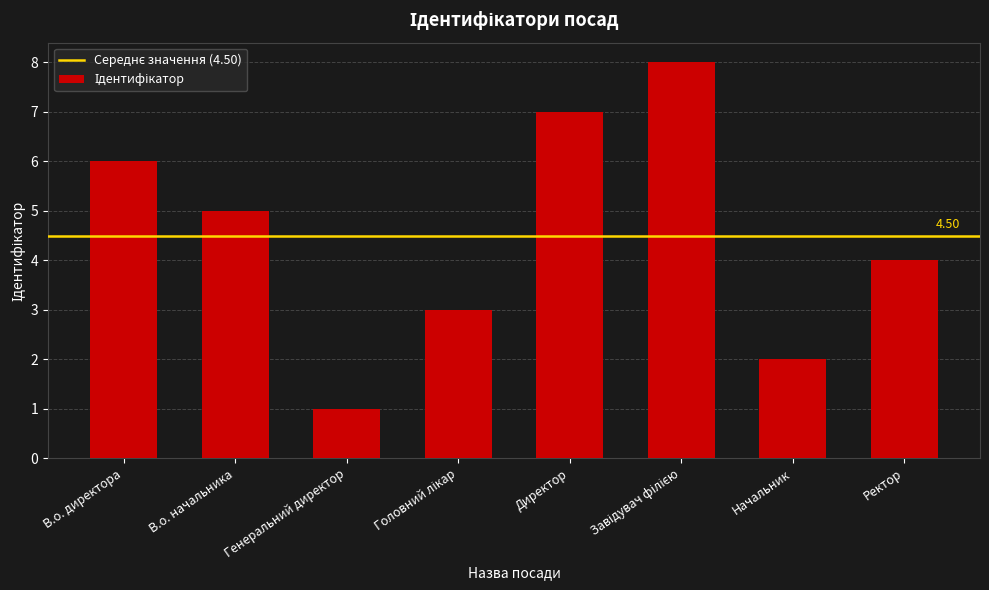

True or false: the data shows 6 at В.о. директора.

True